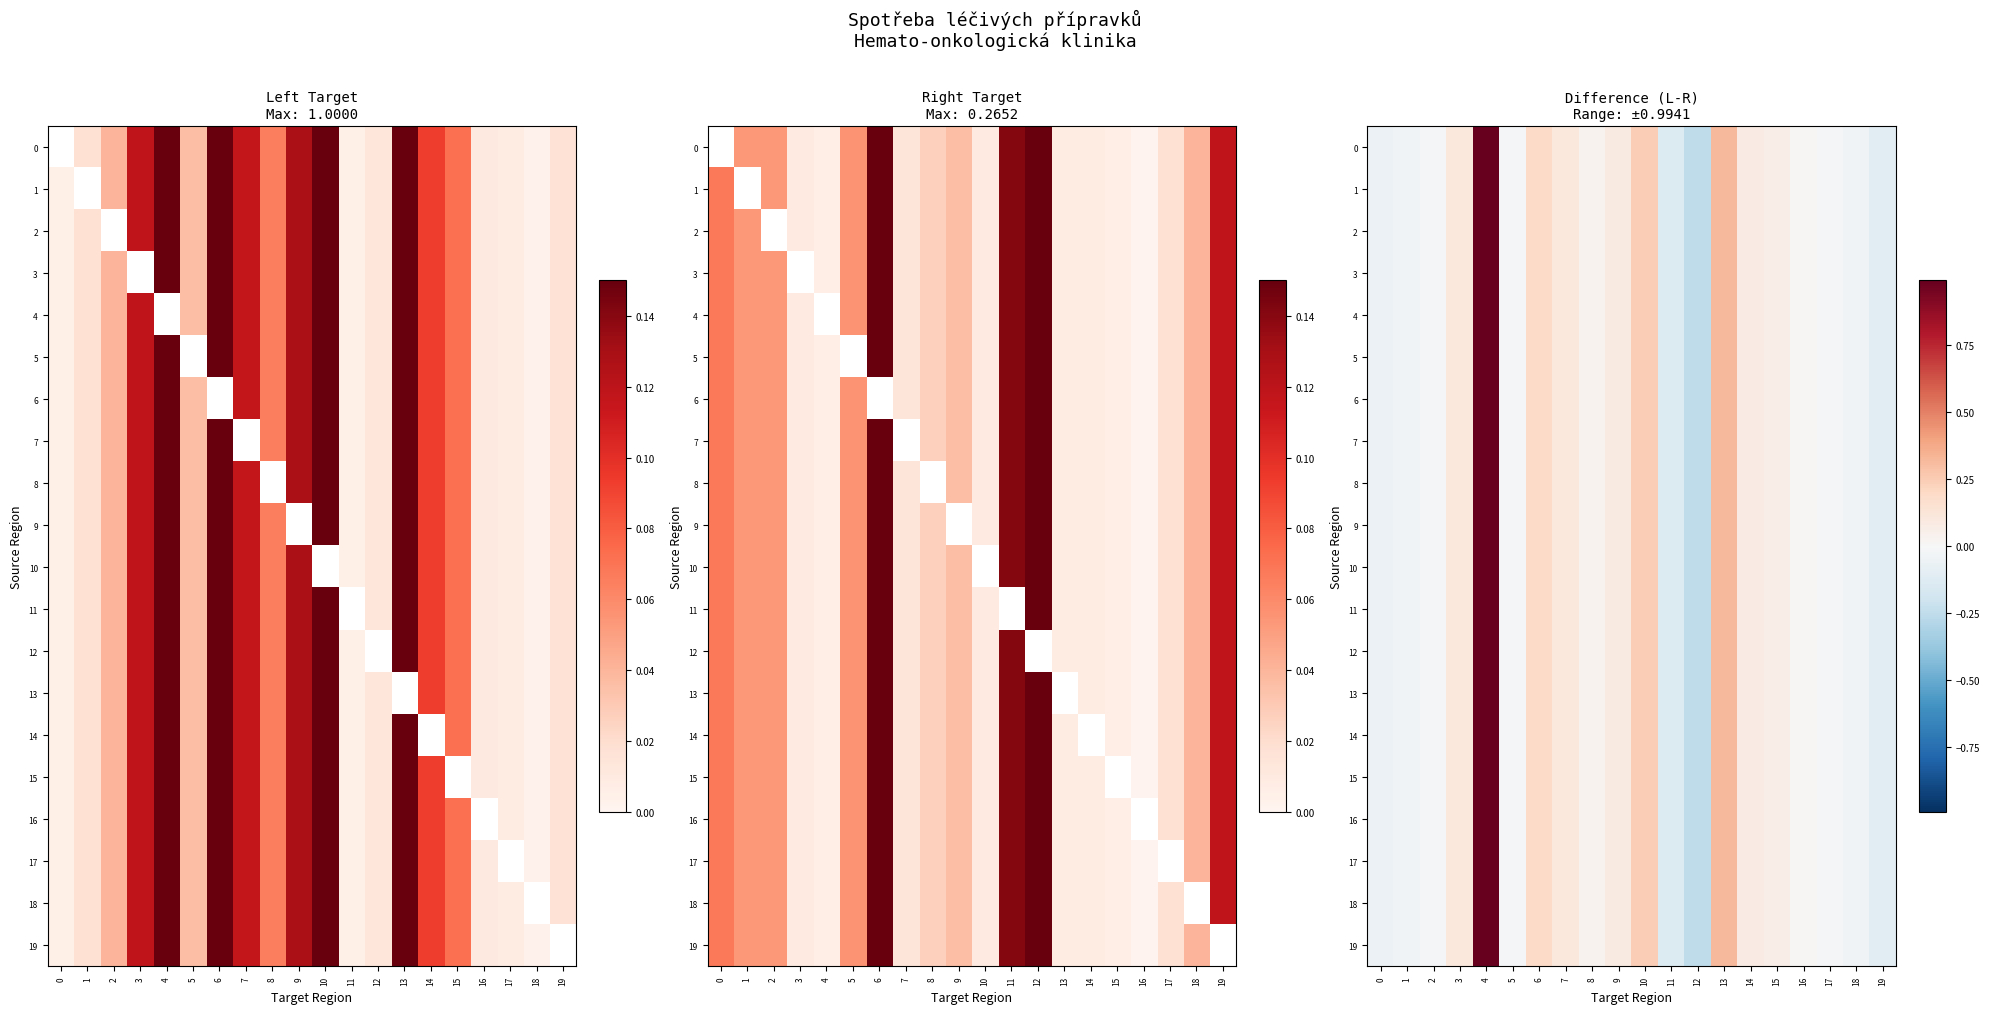

Which category has the lowest value across all series?

12